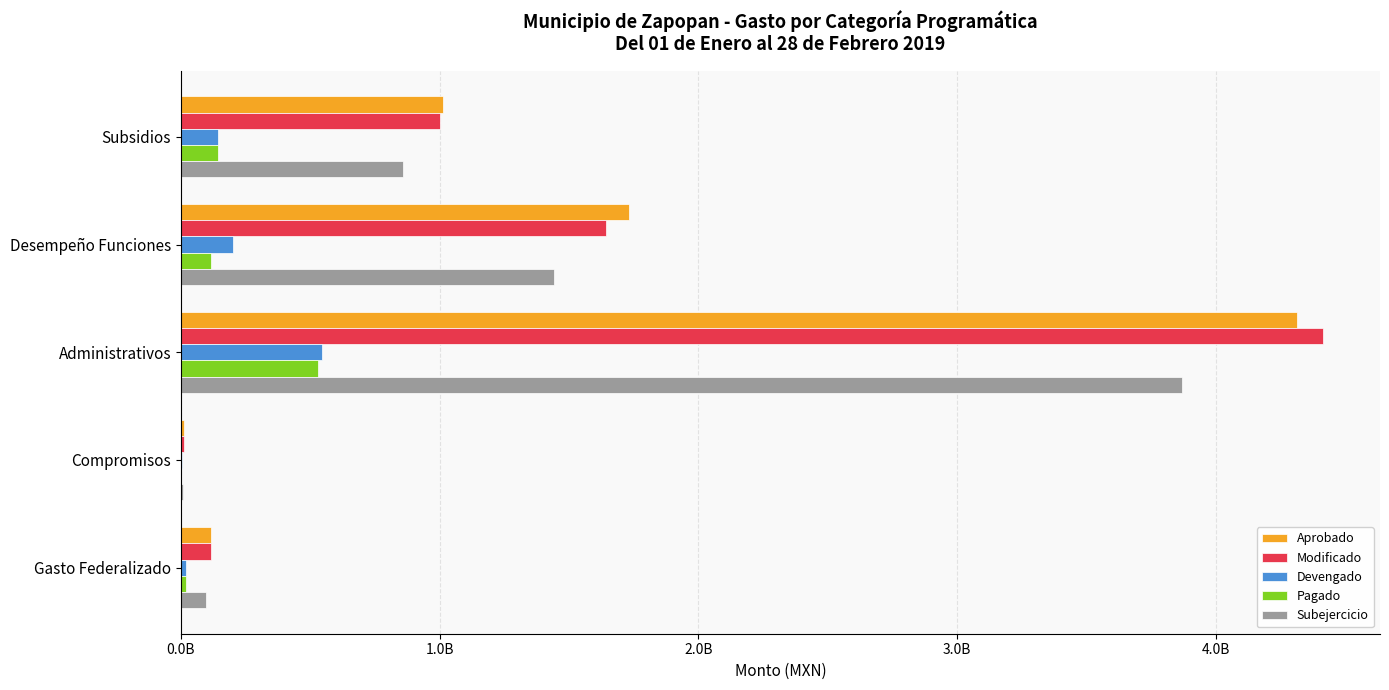

What are all the series names shown in the legend?

Aprobado, Modificado, Devengado, Pagado, Subejercicio